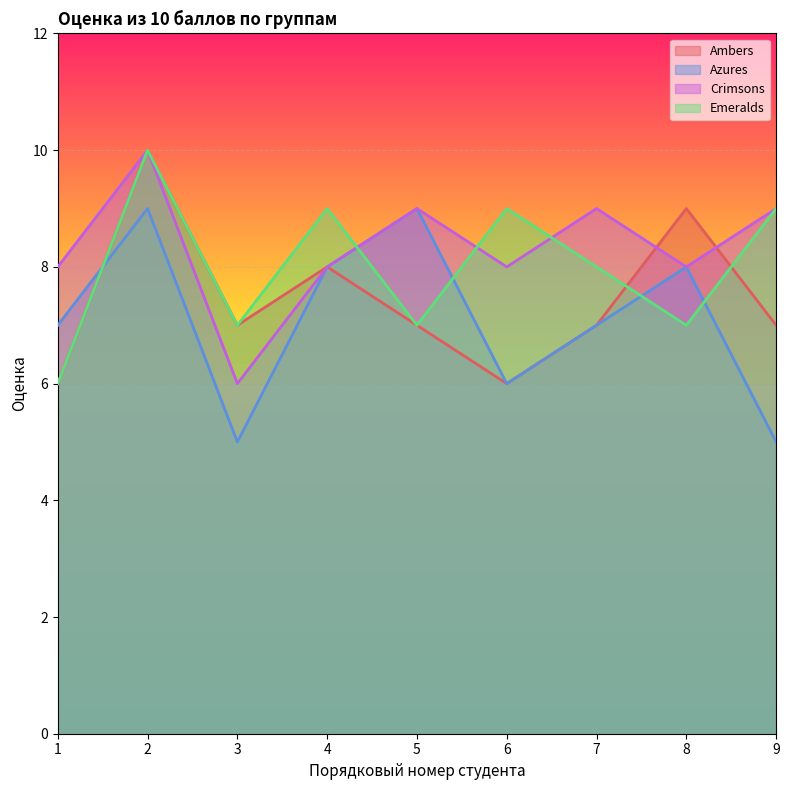

Count the number of categories in the chart.

9